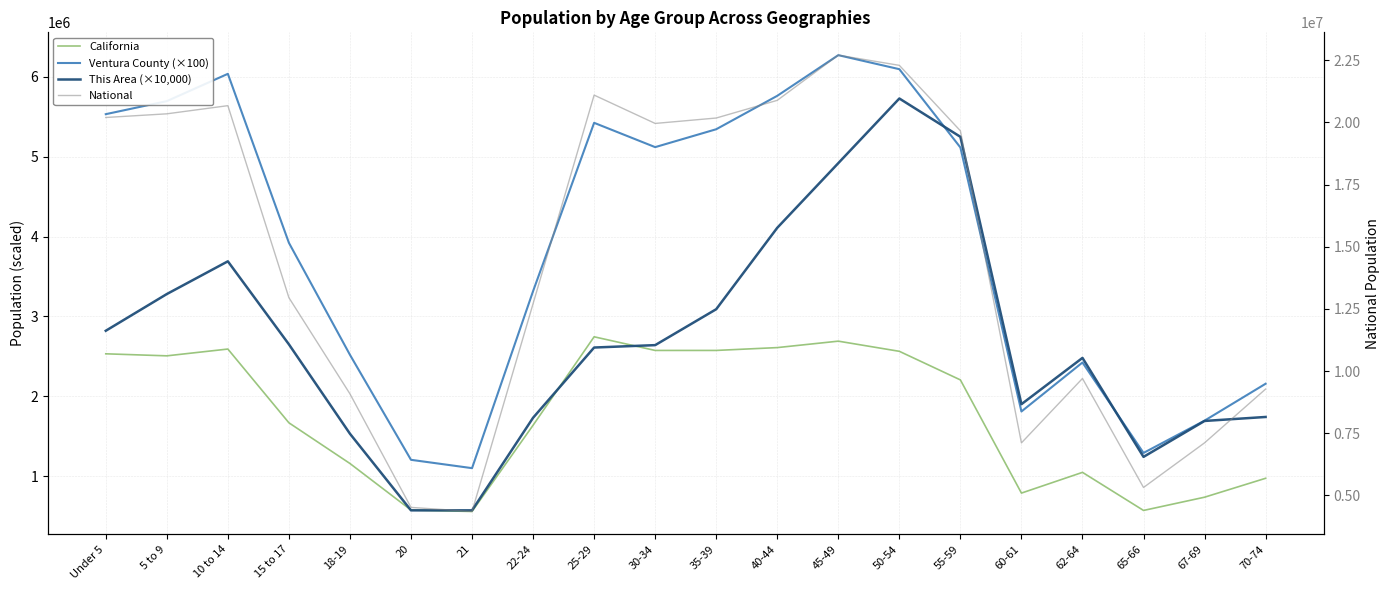

What are all the series names shown in the legend?

California, Ventura County (×100), This Area (×10,000), National